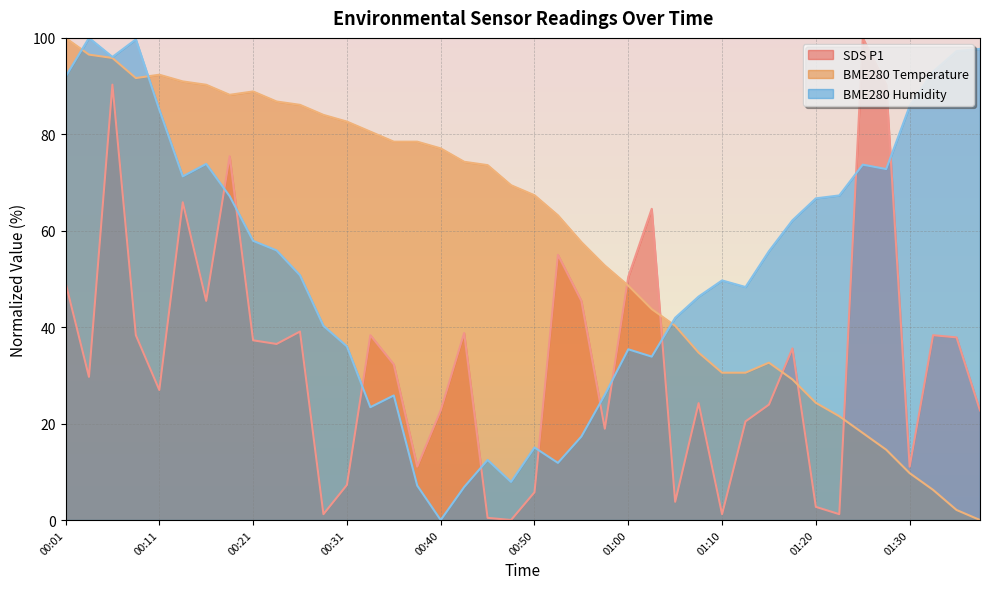

Count the number of data series in this chart.

3